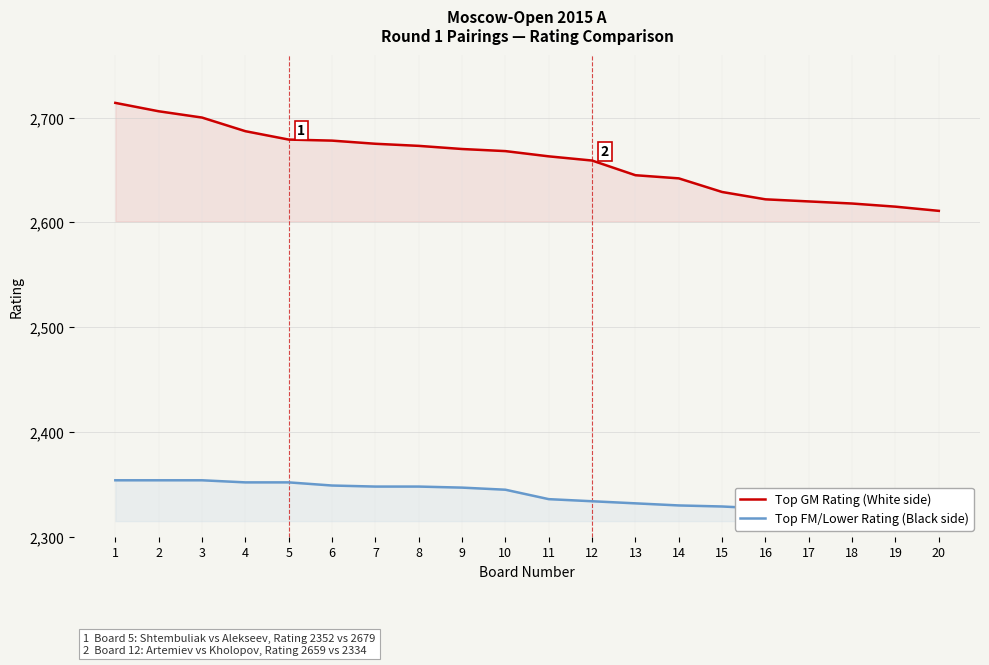

At how many categories does at least one series exceed 2681?

4